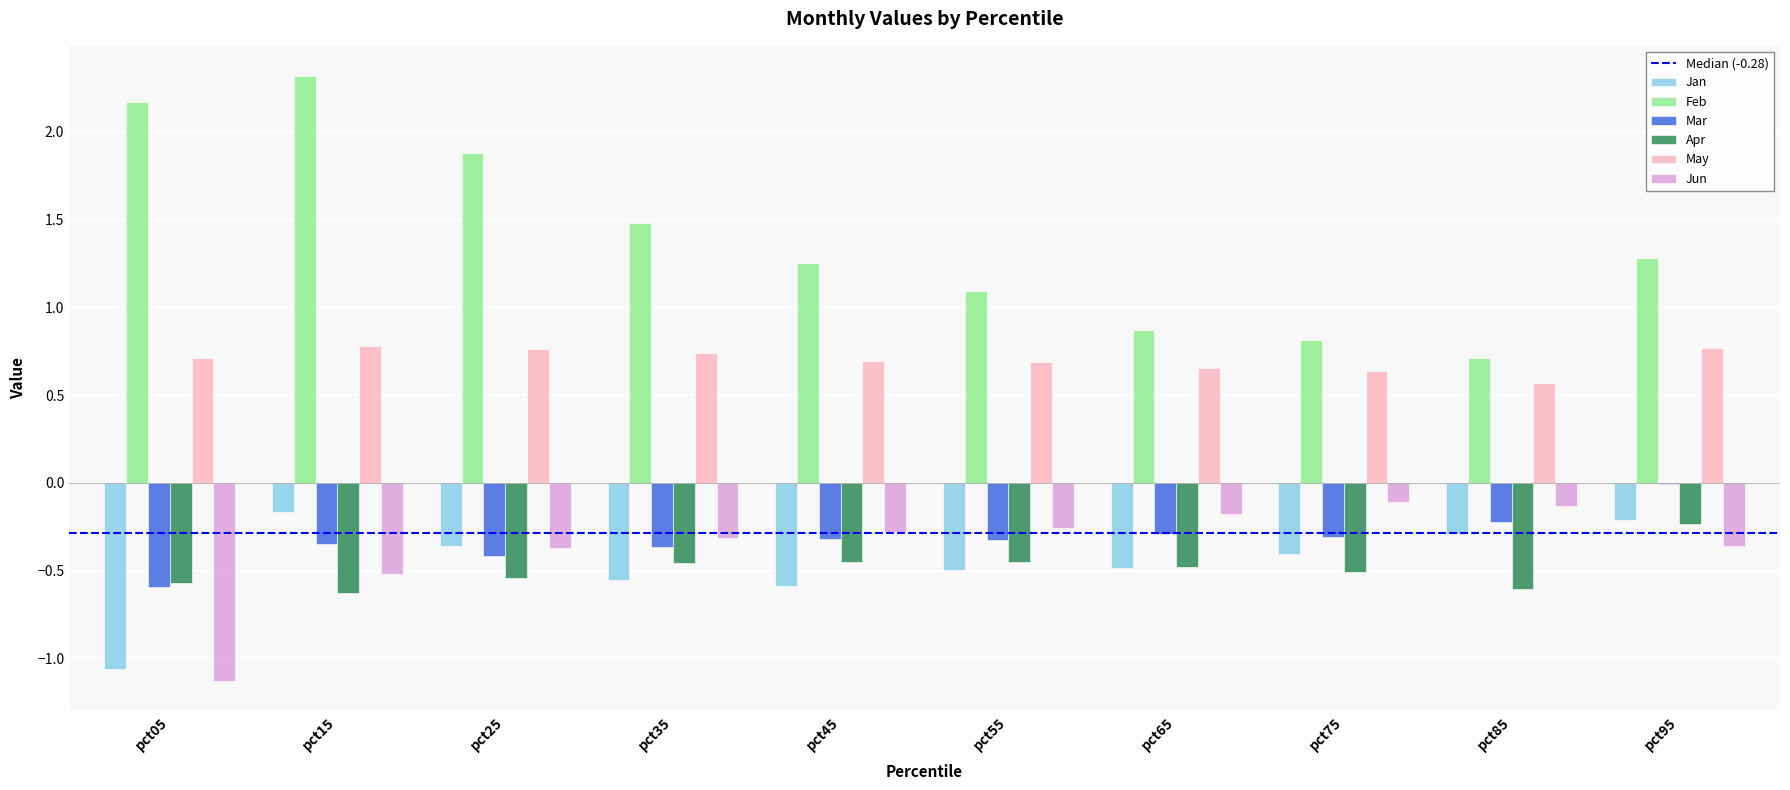

What is the sum of all Jun values?

-3.6